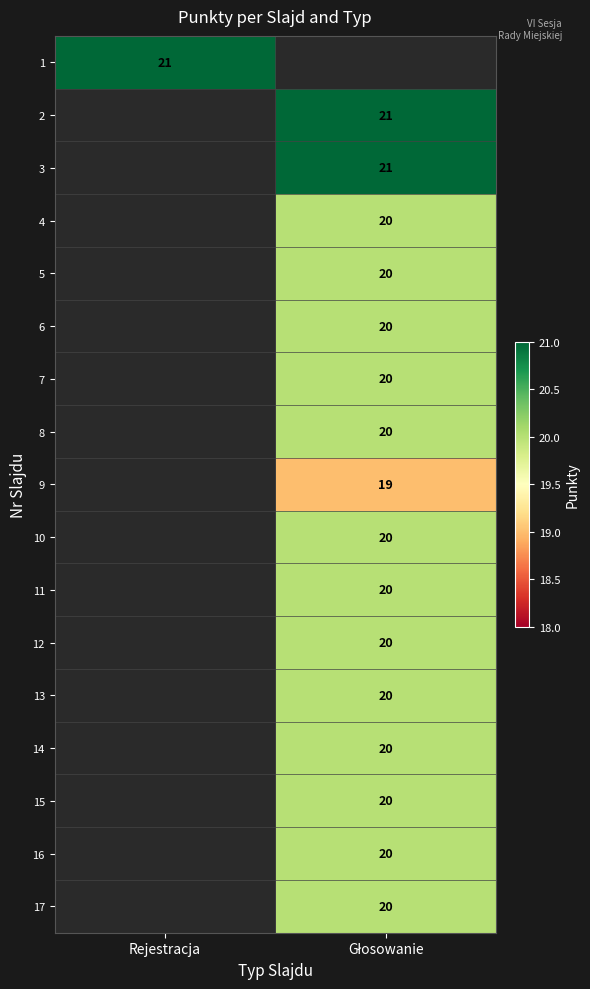

At how many categories does at least one series exceed 20?

2